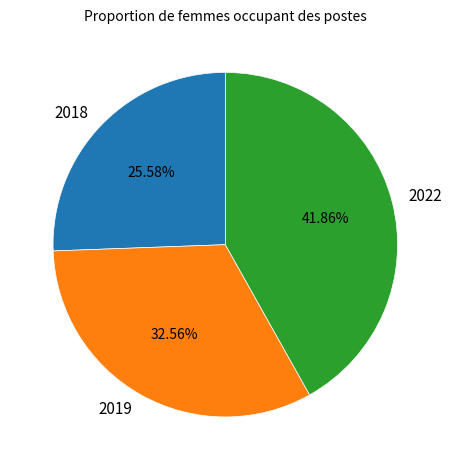

To the nearest percent, what portion does 2022 represent?

42%